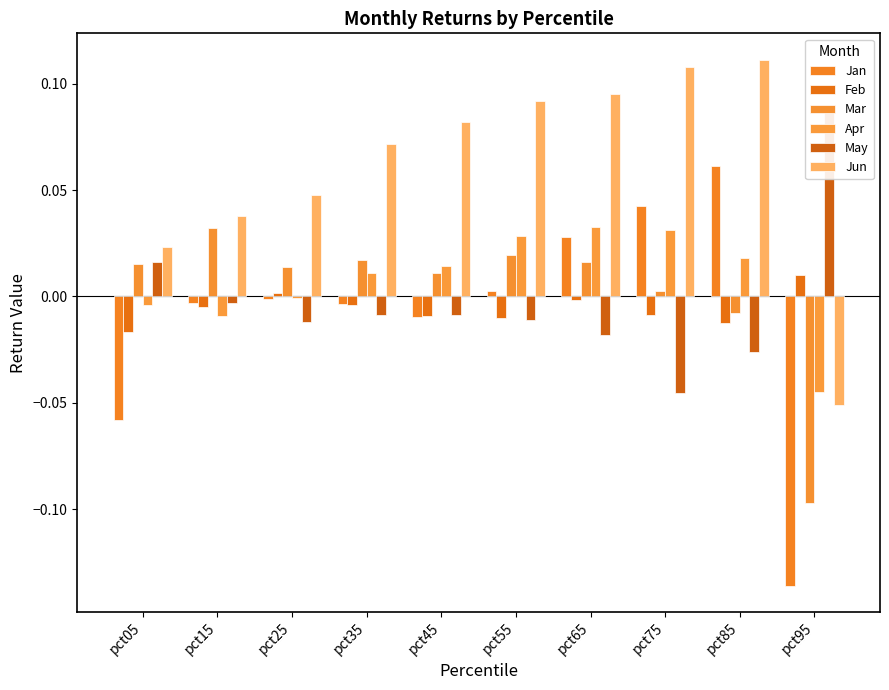

Which has a higher value, pct15 or pct05?

pct15